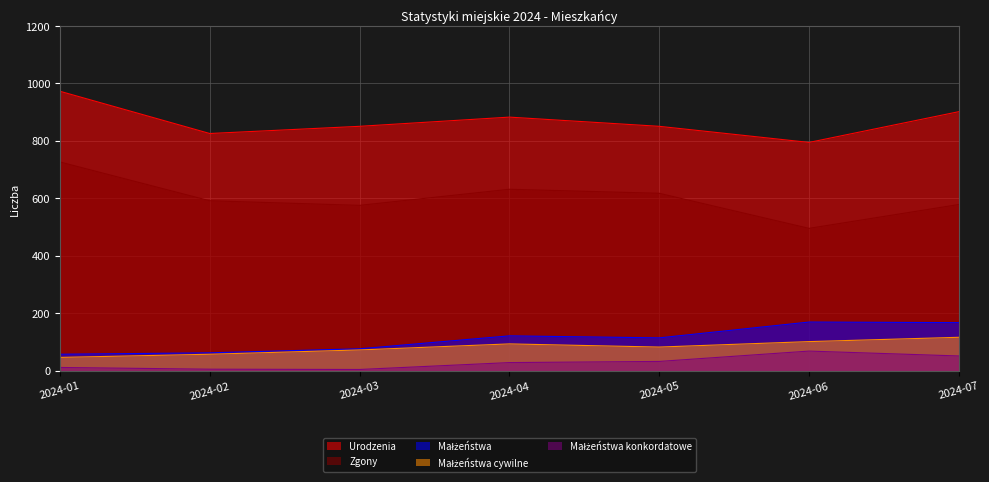

List the series in order of their peak value, lowest first.

Małżeństwa konkordatowe, Małżeństwa cywilne, Małżeństwa, Zgony, Urodzenia